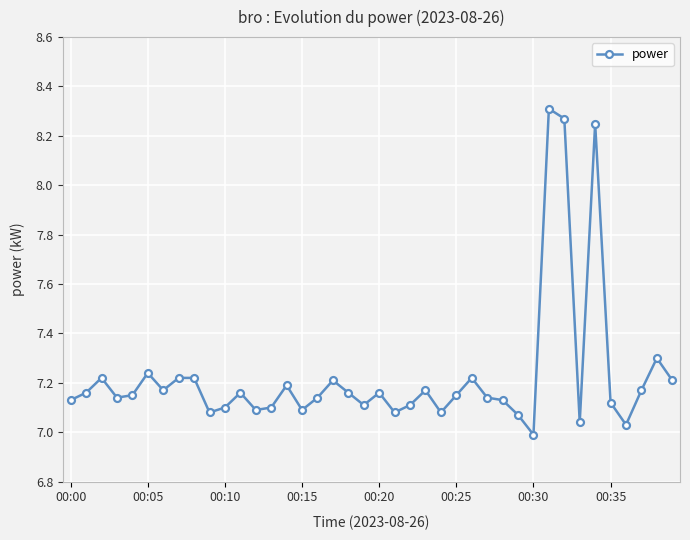

What is the sum of all values?

289.1